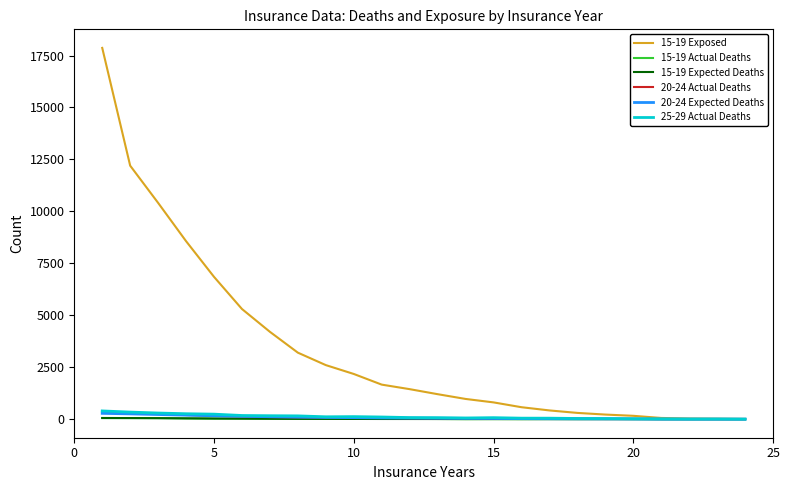

Does the chart display data point markers on the line(s)?

No